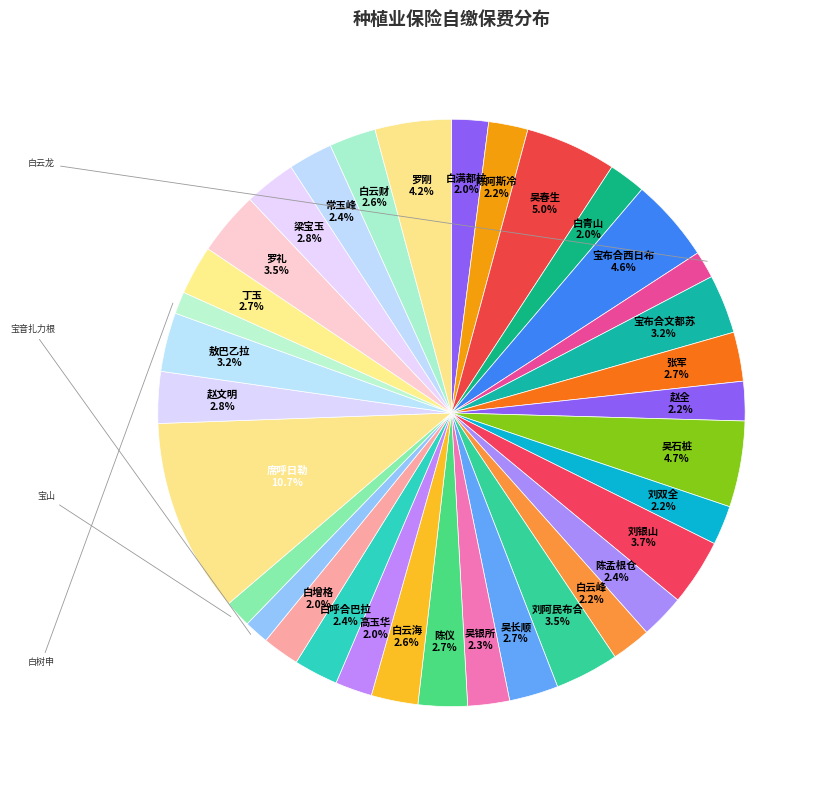

Count the number of slices in the pie.

34